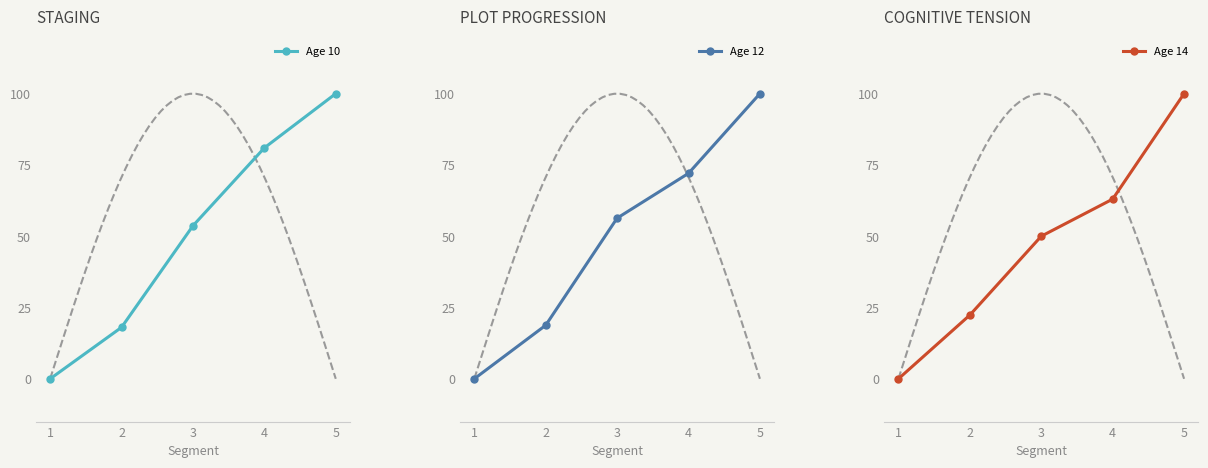

List the series in order of their peak value, lowest first.

Age 10, Age 12, Age 14